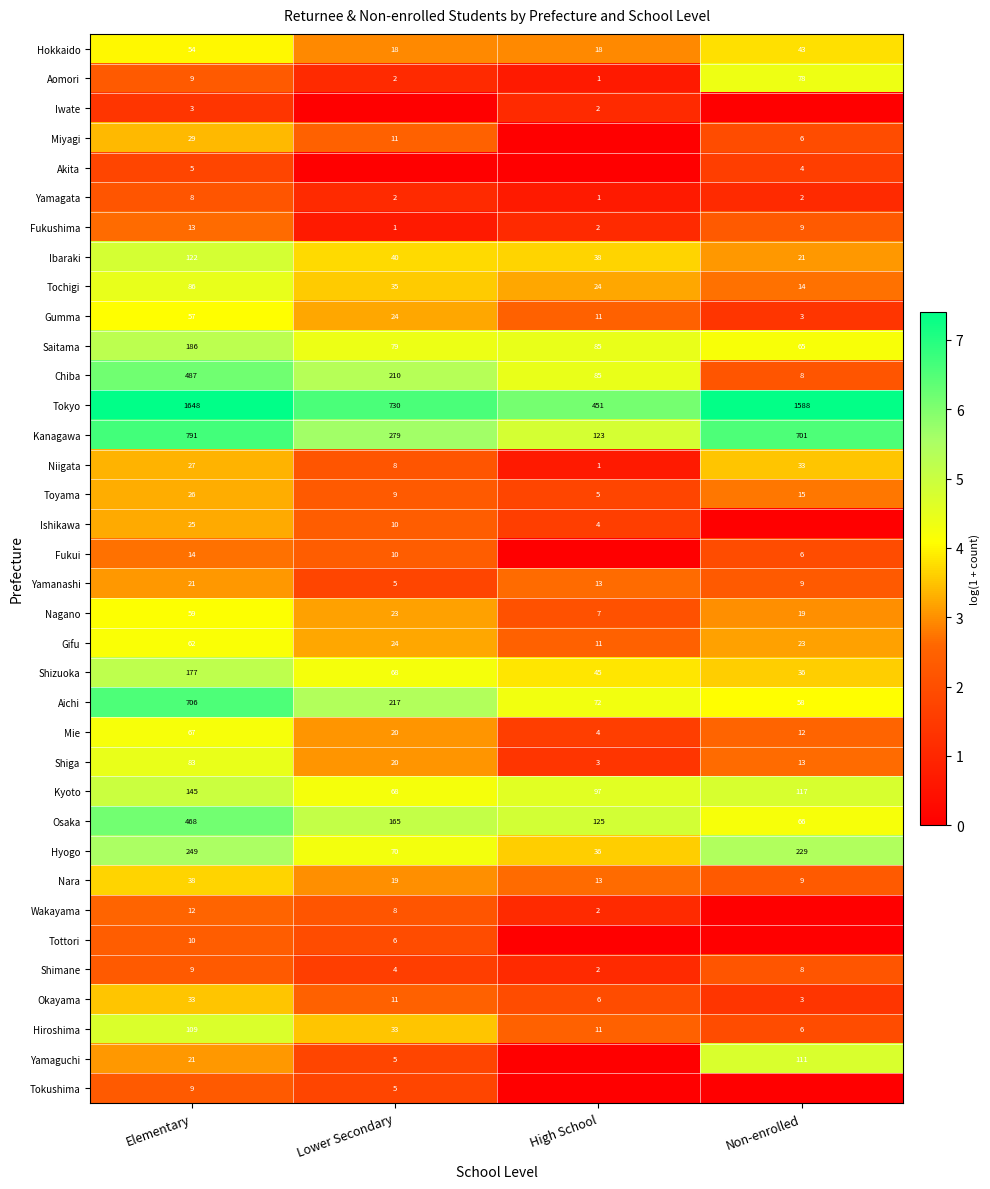

At which label is Hyogo closest to 142?

Lower Secondary